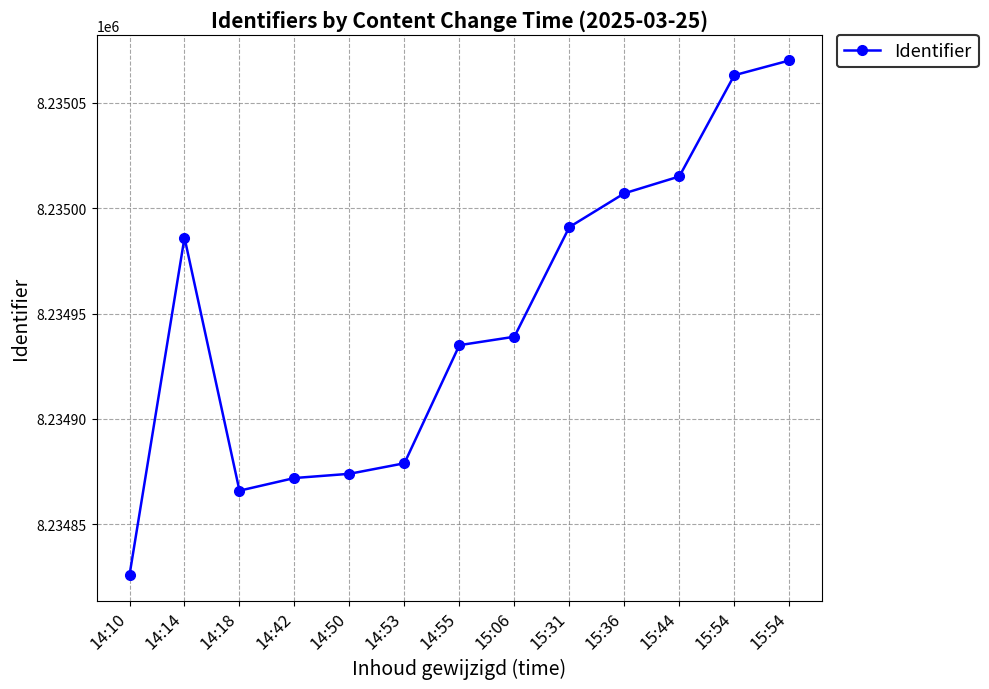

At which label does the data first exceed 8234939?

14:14